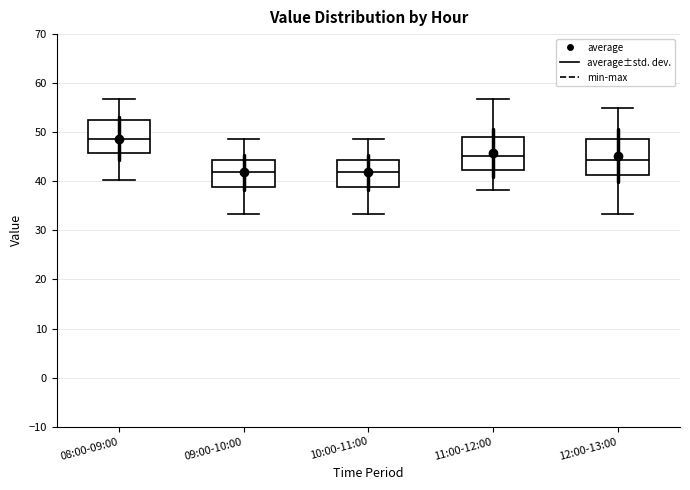

Reading left to right, transcribe this box plot: for each box, give where its median line is, the range the box spans, and where its two whiskers end, as read against the y-axis. The values are not printed on the chart, so give them approximately, as read against the axis.

08:00-09:00: median 49, box 46 to 53, whiskers 40 to 57
09:00-10:00: median 42, box 39 to 44, whiskers 33 to 49
10:00-11:00: median 42, box 39 to 44, whiskers 33 to 49
11:00-12:00: median 45, box 42 to 49, whiskers 38 to 57
12:00-13:00: median 44, box 41 to 49, whiskers 33 to 55